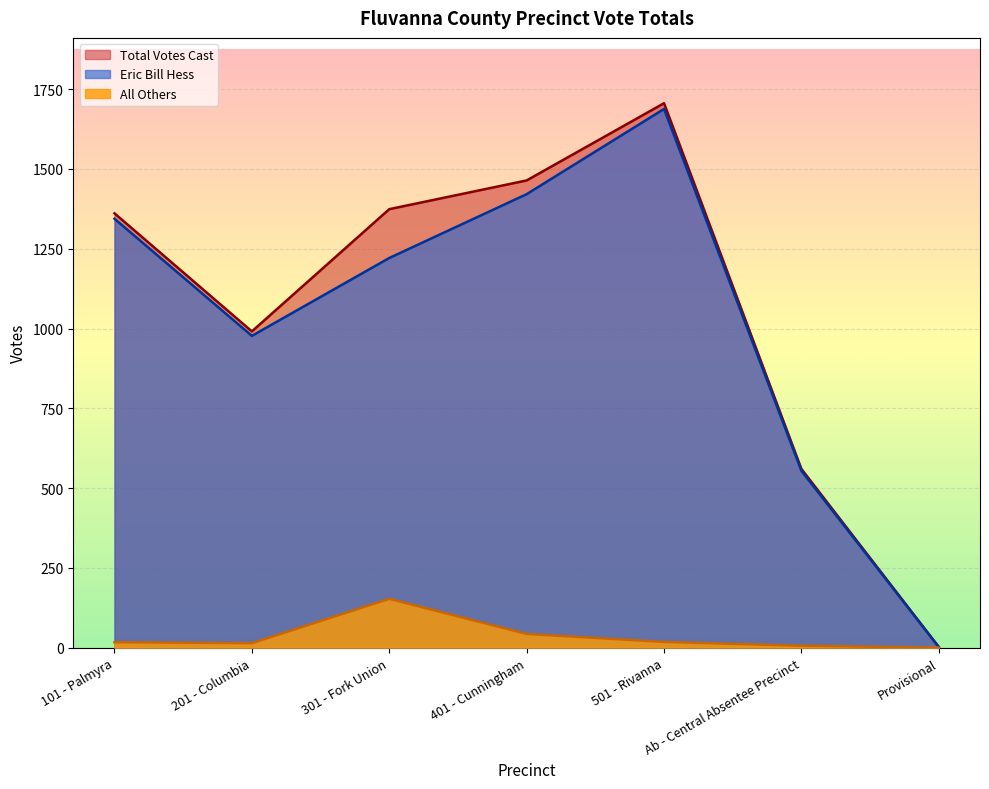

How many interior local valleys does the Eric Bill Hess series have?

1